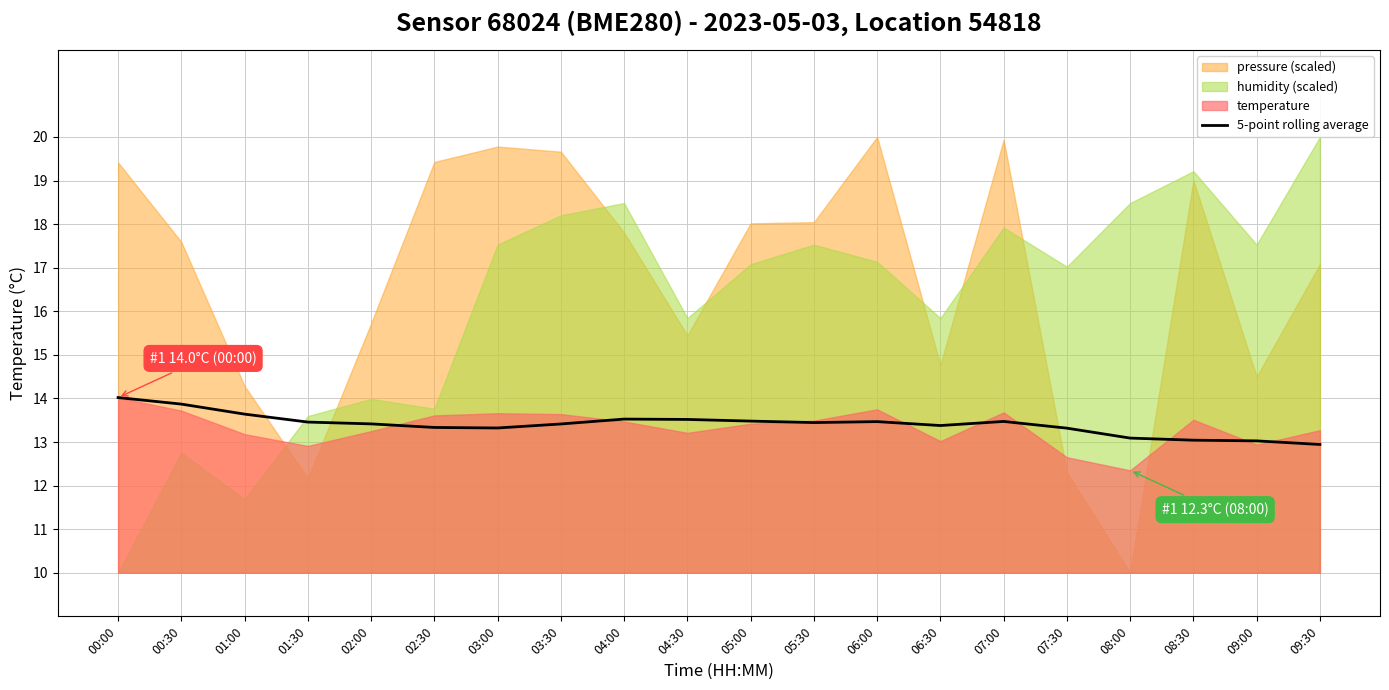

What is the lowest value of the 5-point rolling average series?

12.9